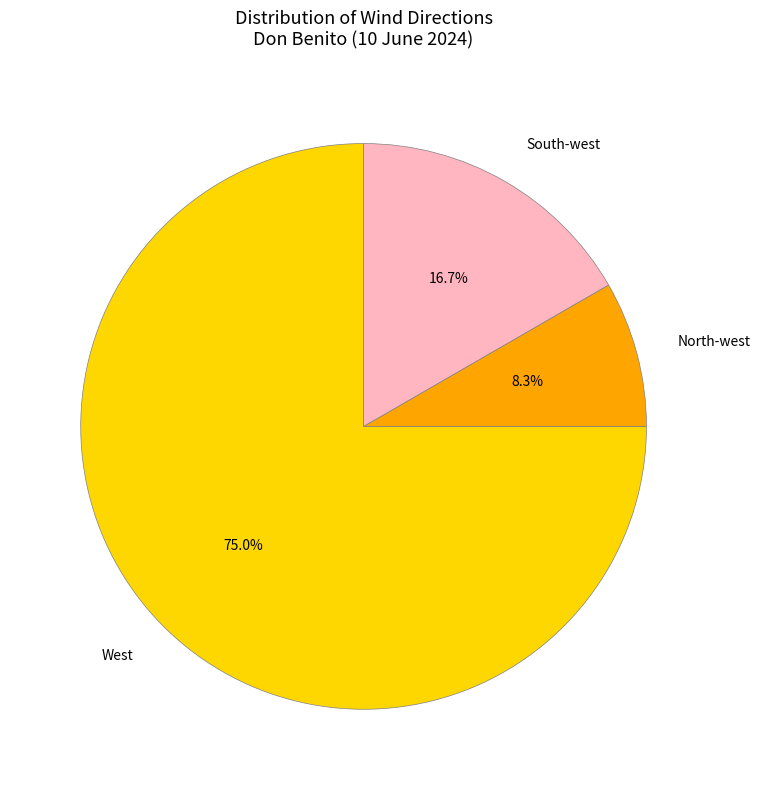

What percentage is the South-west slice, to the nearest percent?

17%